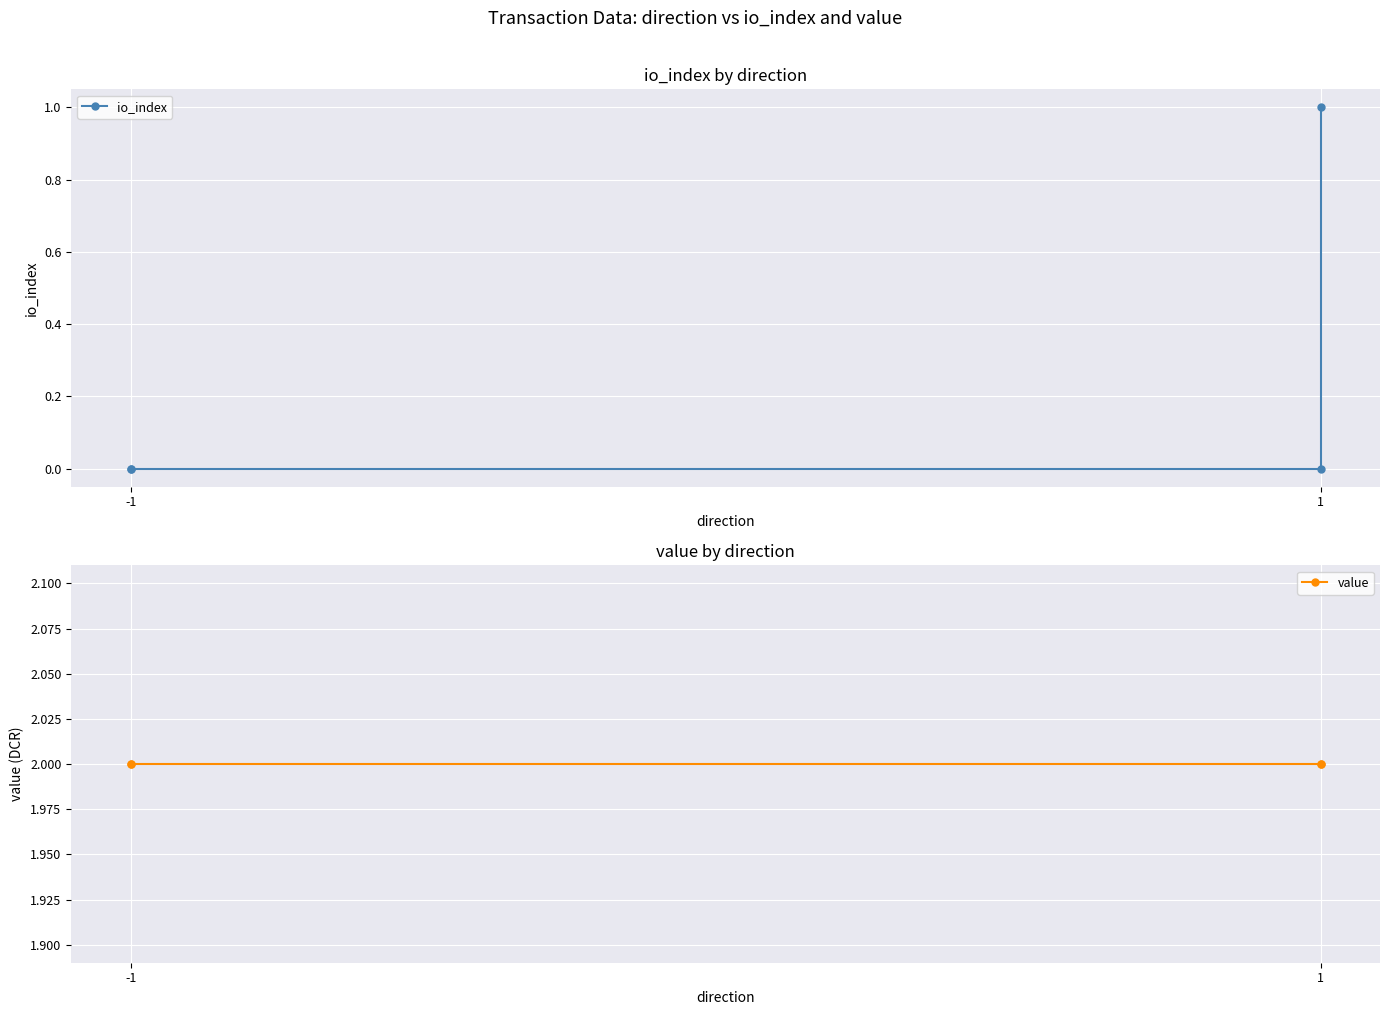

True or false: value and io_index cross at least once.

False